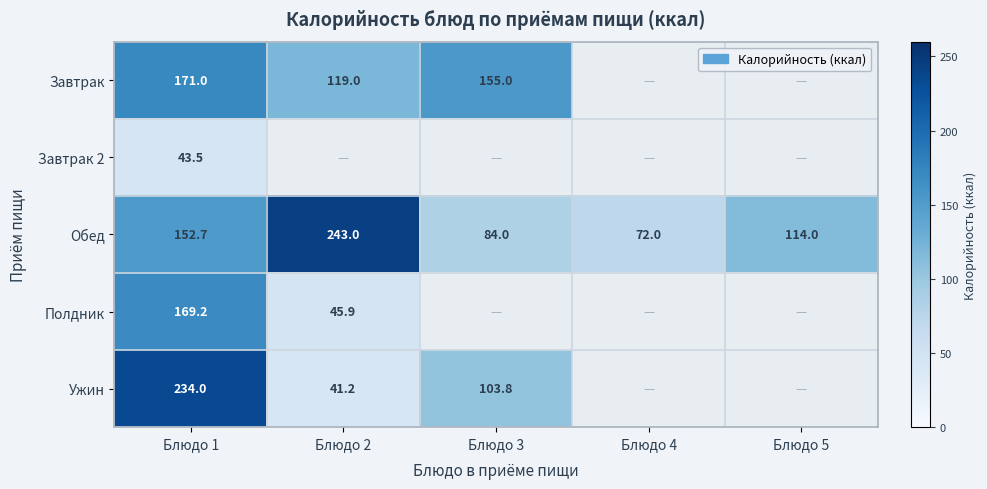

What is the difference between the highest and lowest values at Блюдо 1?

190.5